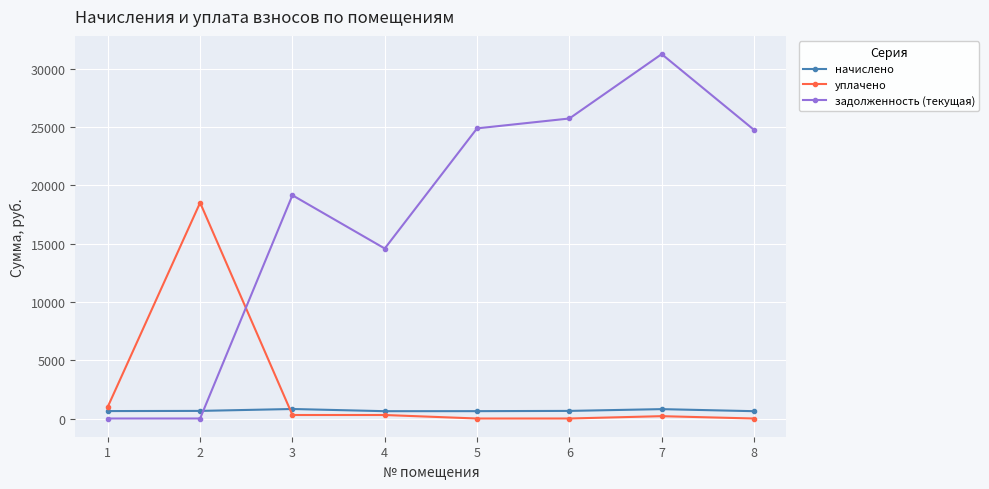

What is the maximum value shown in the chart?

31264.0